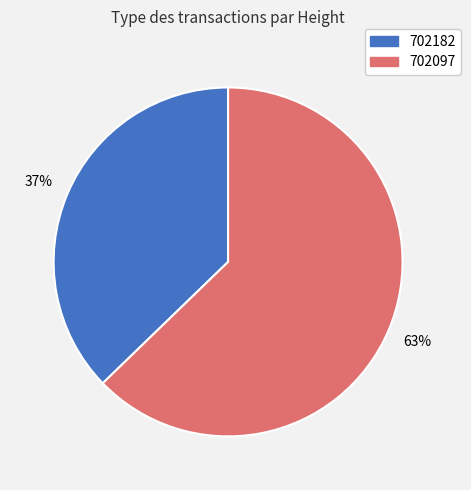

Is the sum of 702097 and 702182 greater than half?

Yes